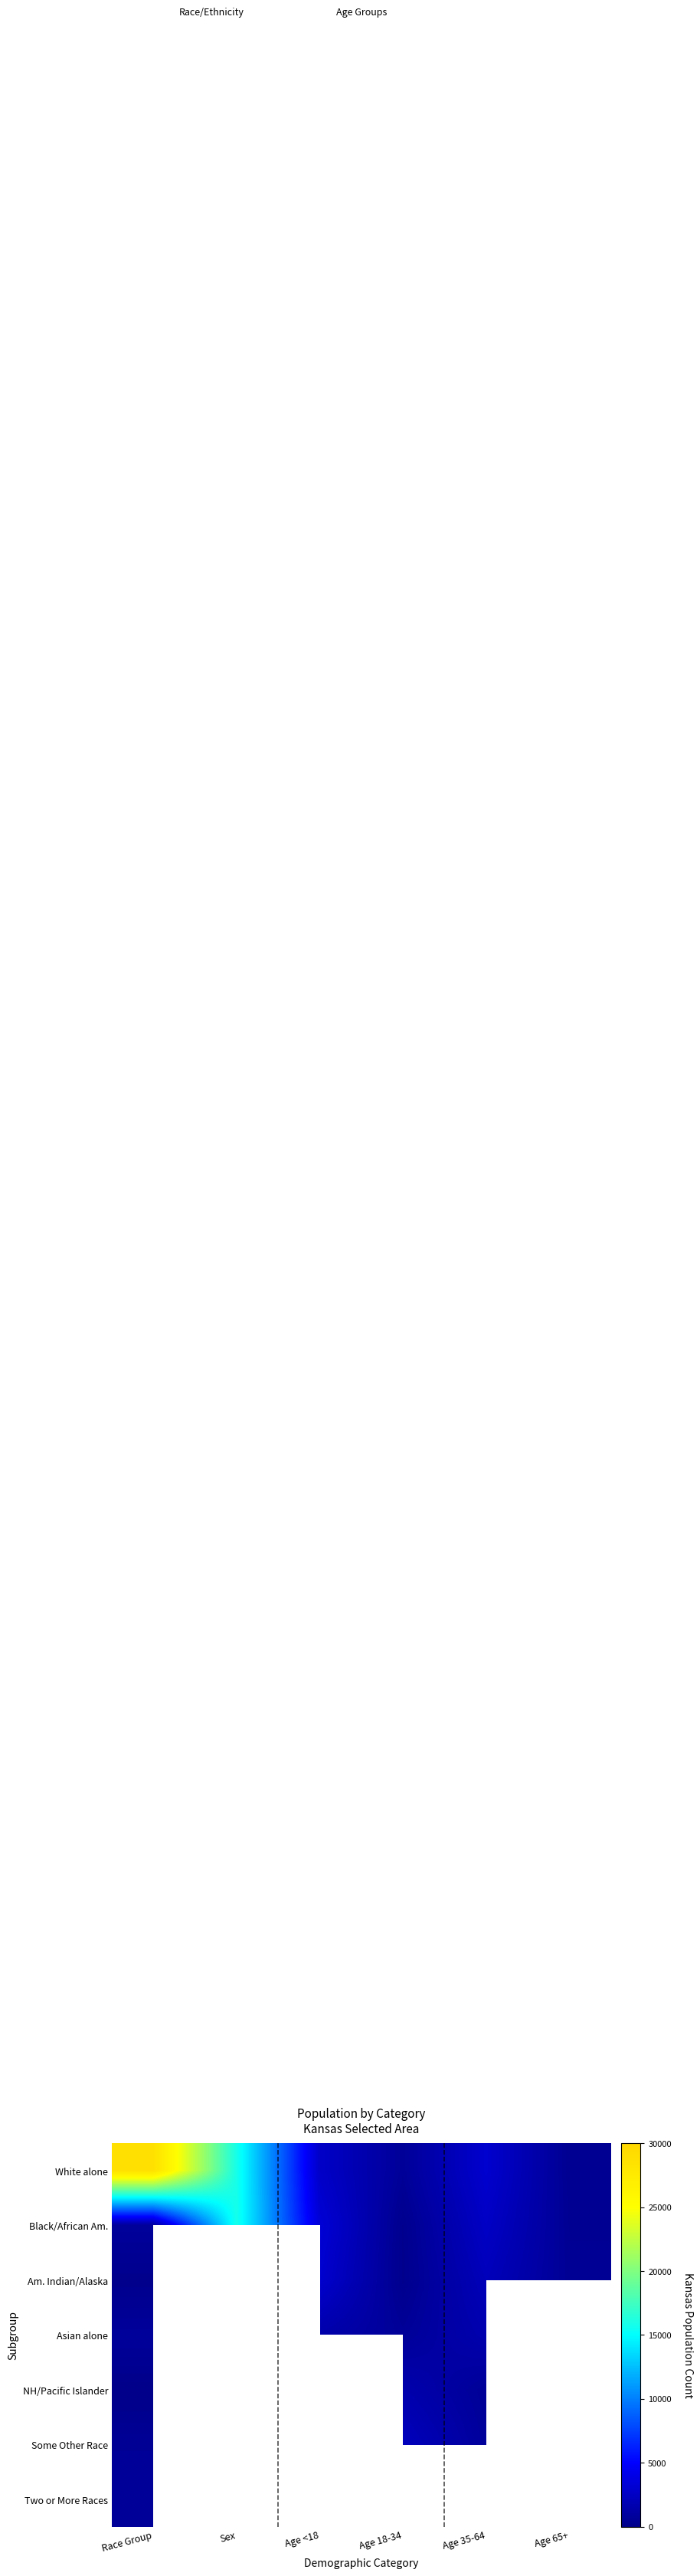

At which category is the sum across all series the highest?

Race Group